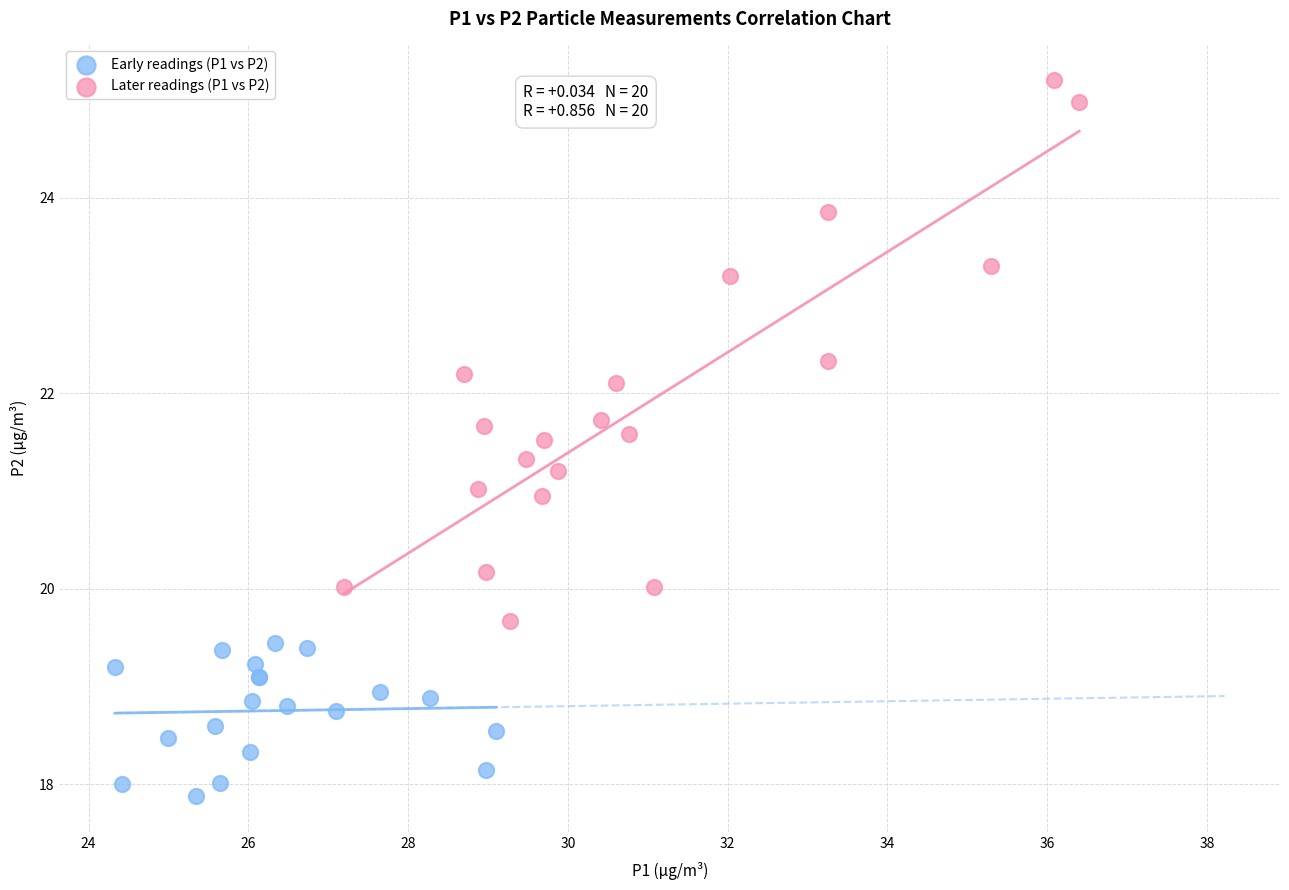

Which series contains the lowest Y value?

Early readings (P1 vs P2)